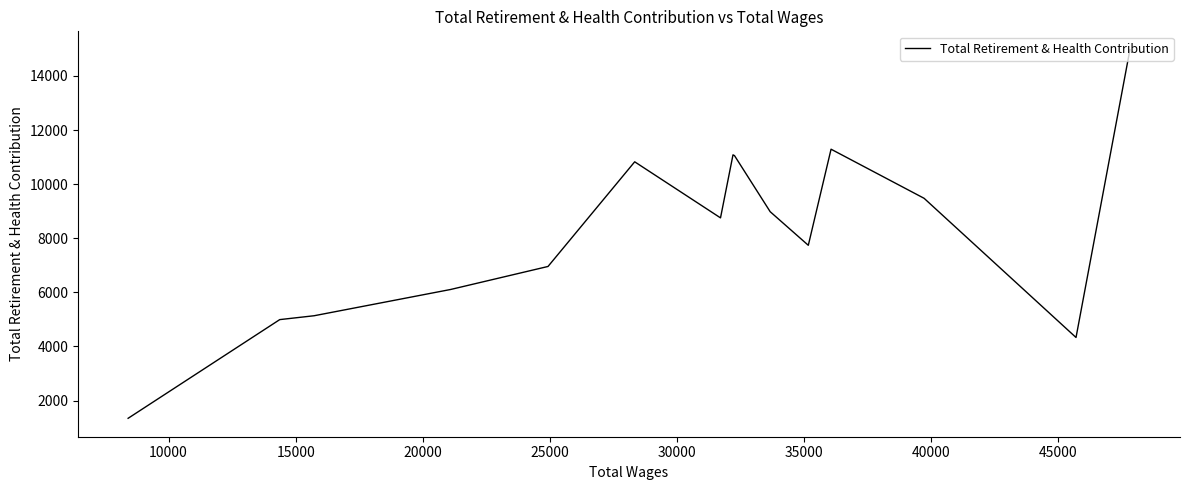

What is the minimum value shown in the chart?

1343